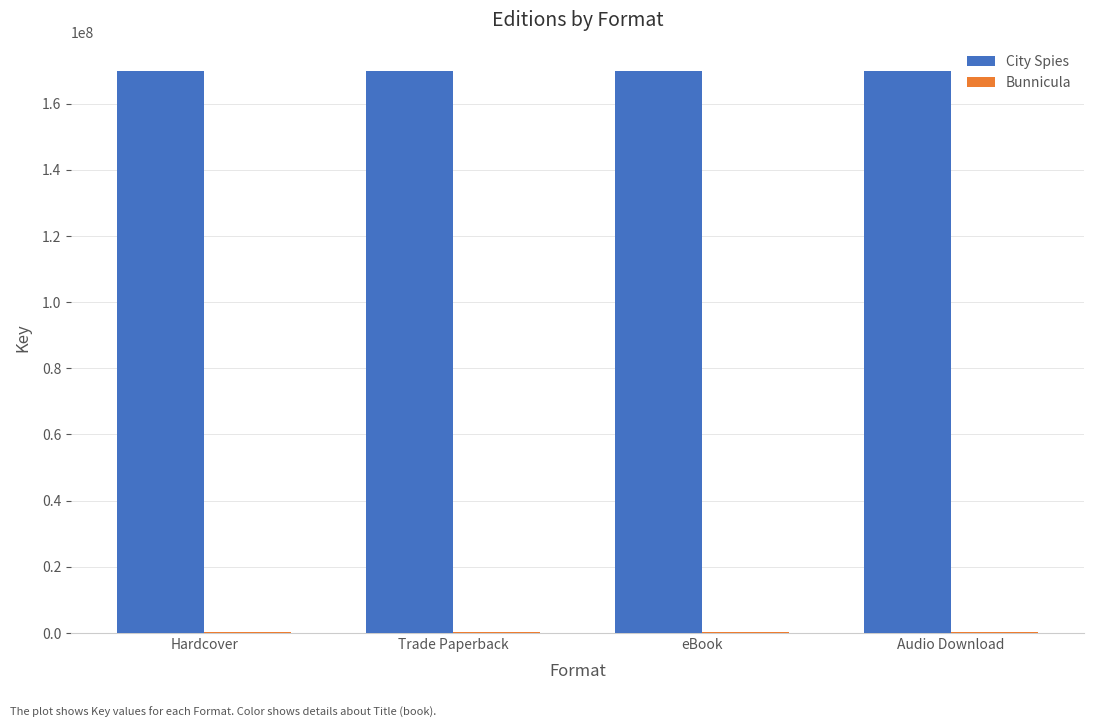

Does the chart contain stacked bars?

No